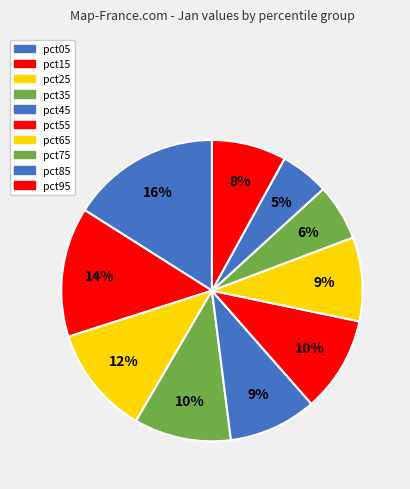

Combined, do pct35 and pct55 account for over 50%?

No